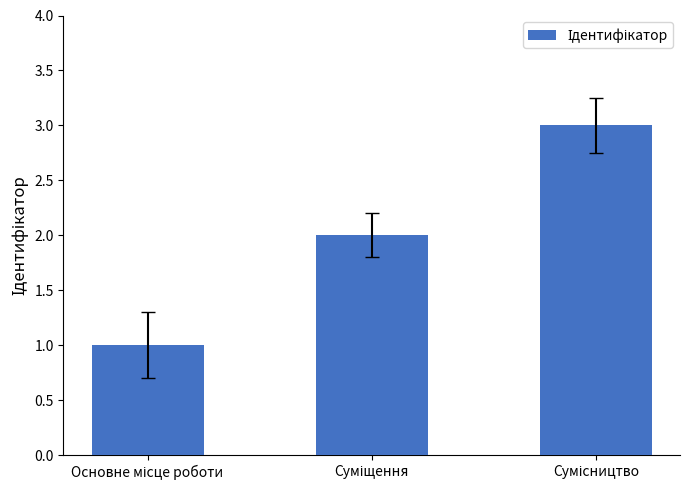

Count the values in the range 1 to 3.

3